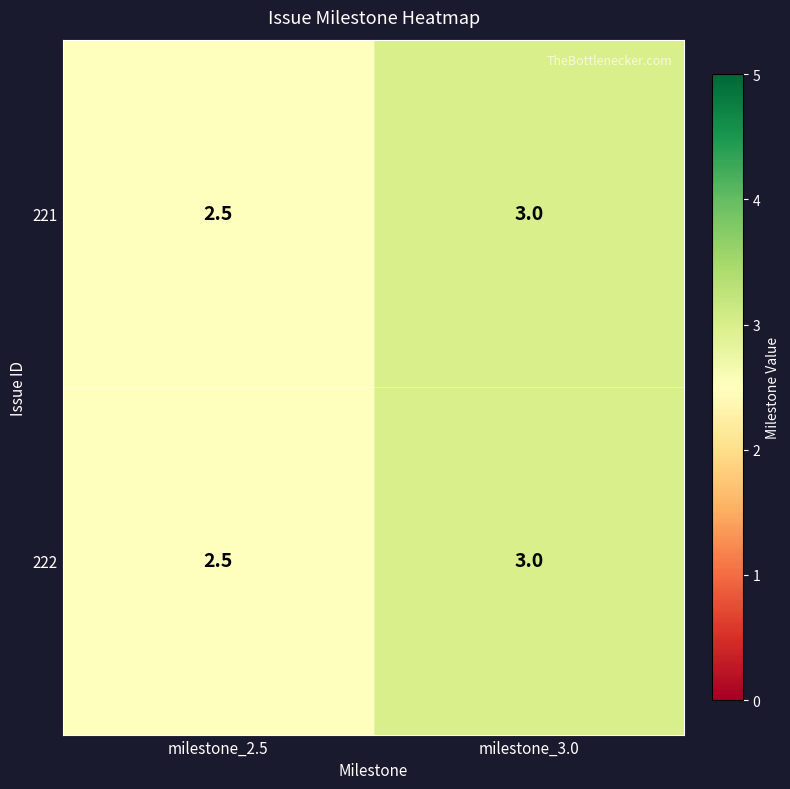

At milestone_3.0, list the series in order from smallest to largest.

221, 222